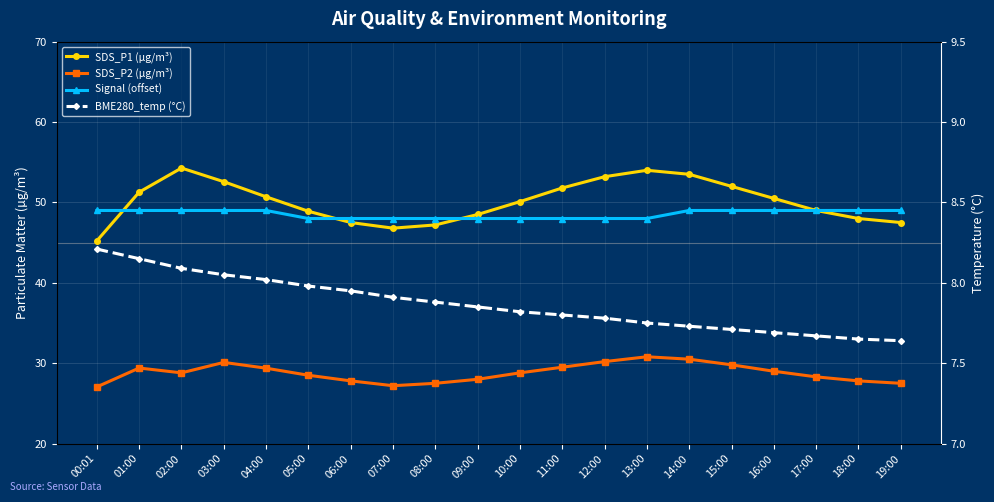

True or false: SDS_P1 (µg/m³) and SDS_P2 (µg/m³) intersect in this chart.

False